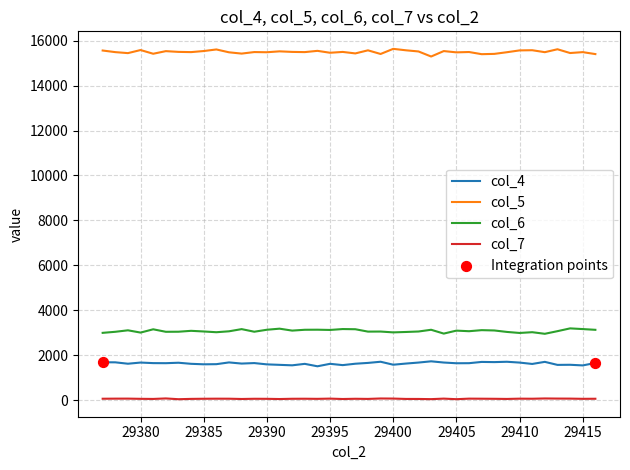

Rank the series by their maximum value, from lowest to highest.

col_7, col_4, col_6, col_5